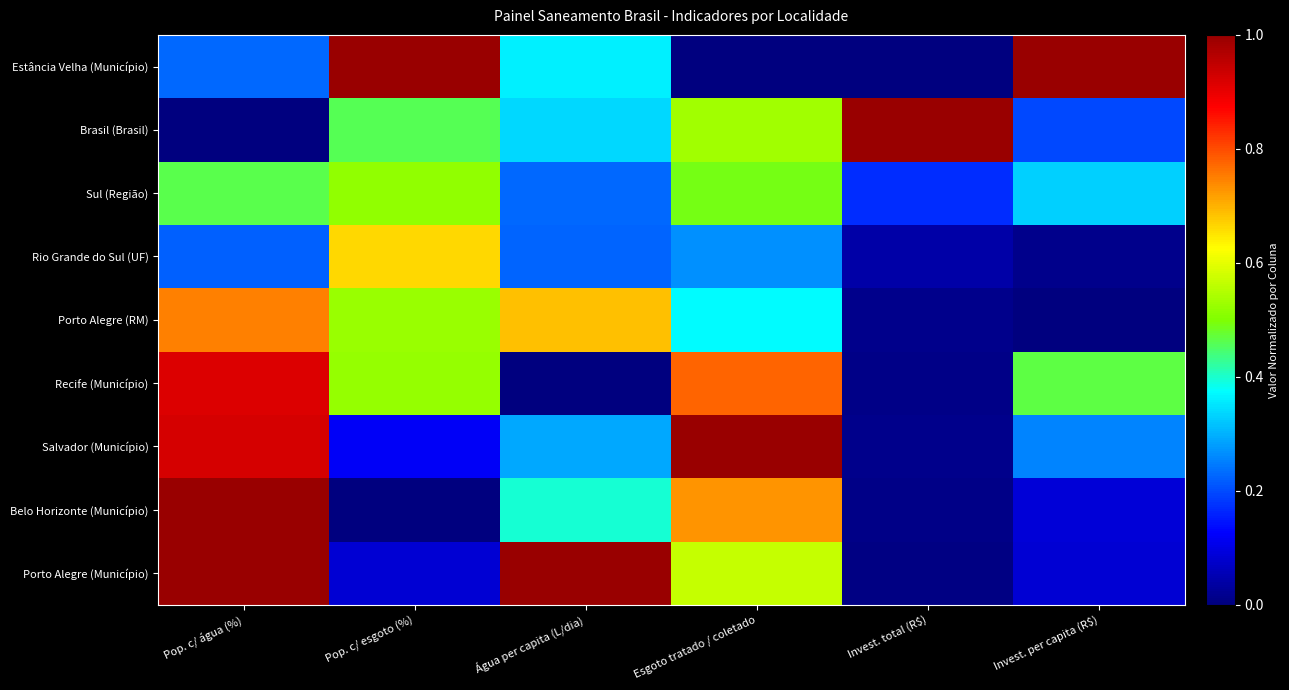

What is the total value across all series at Esgoto tratado / coletado?

4.7